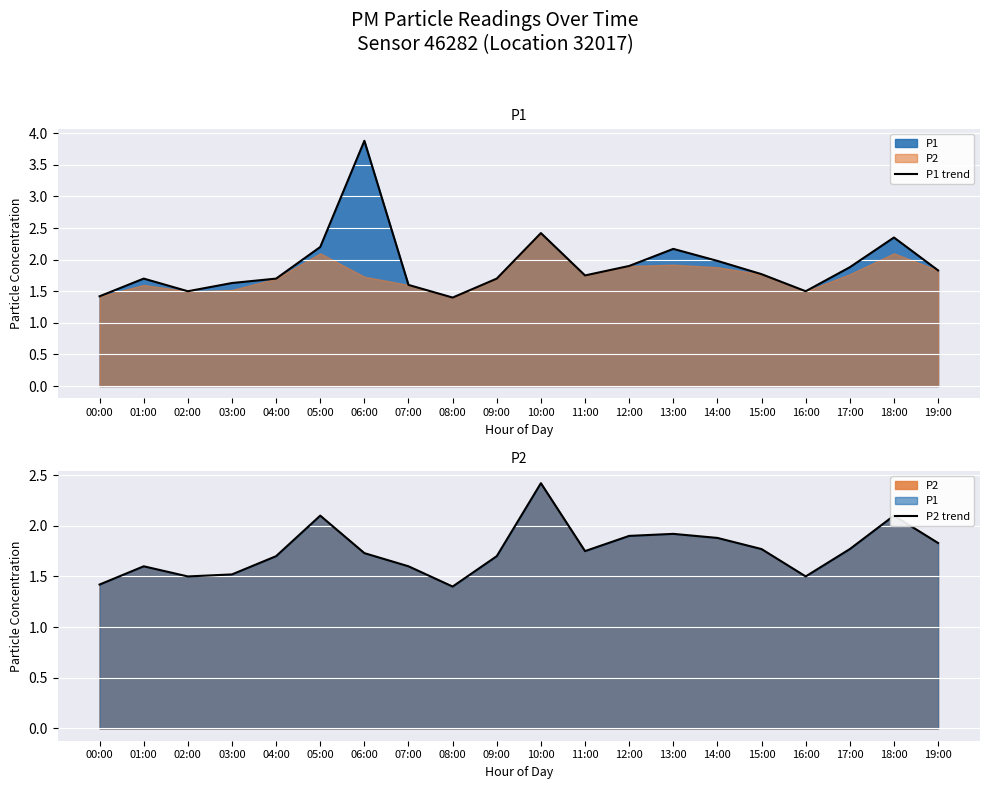

What is the difference between the P1 trend values at 02:00 and 08:00?

0.1